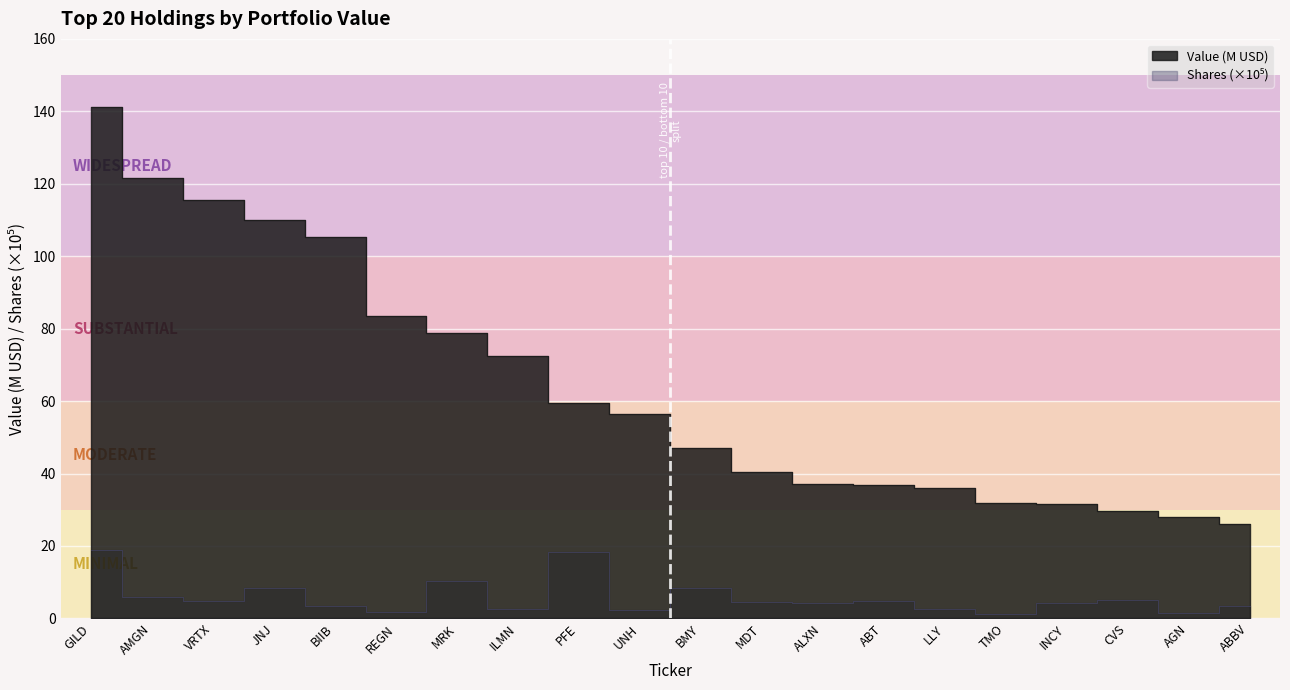

What is the sum of the Value (M) values at MDT and ILMN?

112.8